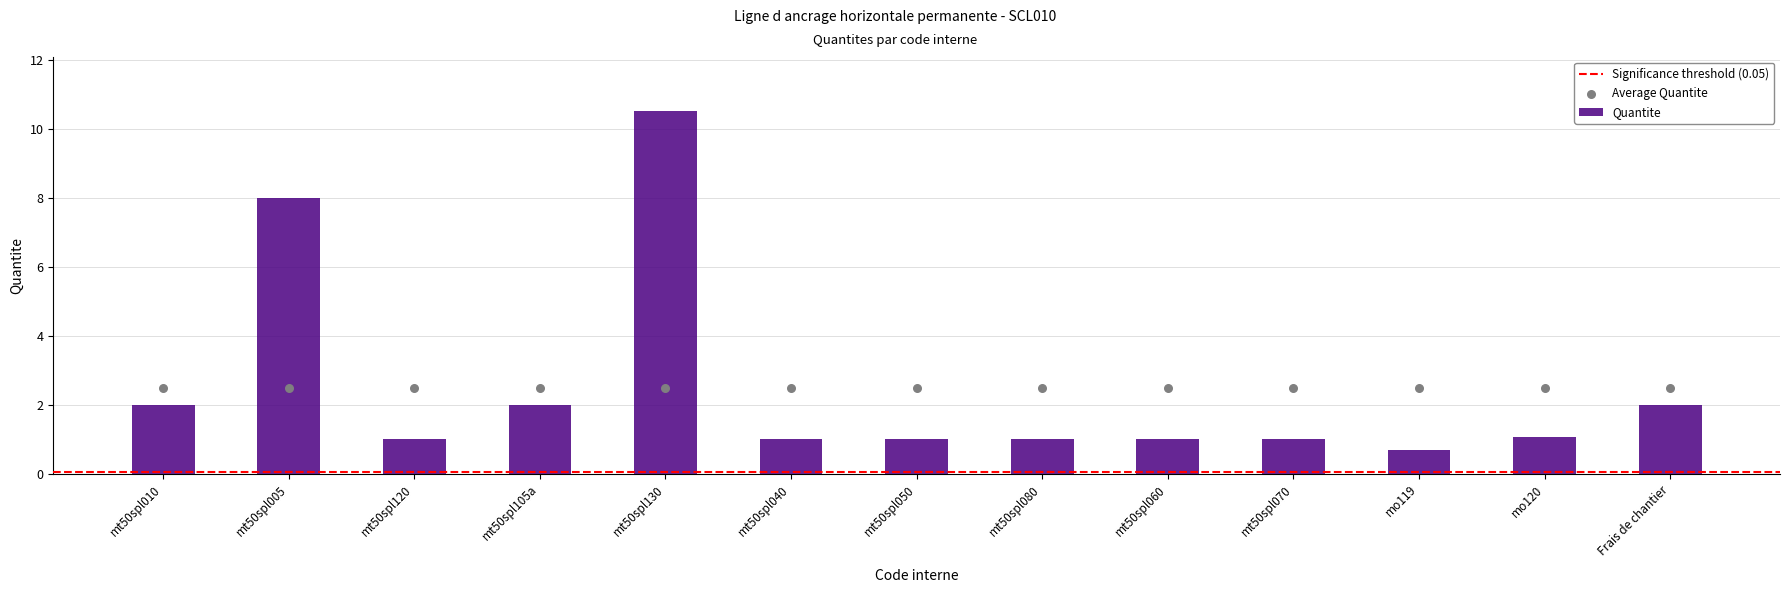

Between mt50spl105a and mt50spl005, which is larger?

mt50spl005